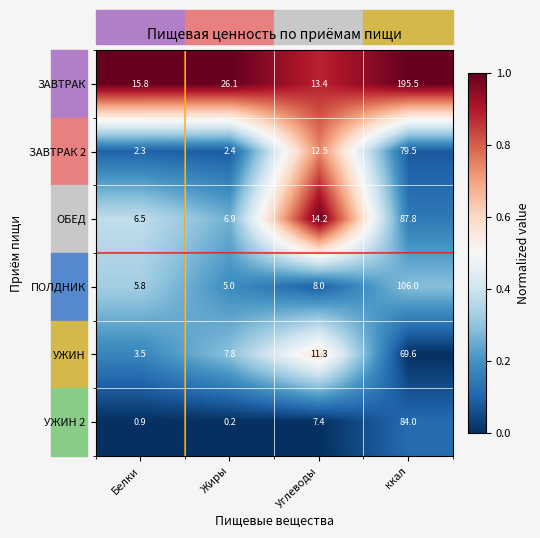

Where is ЗАВТРАК nearest to the value 104?

Жиры